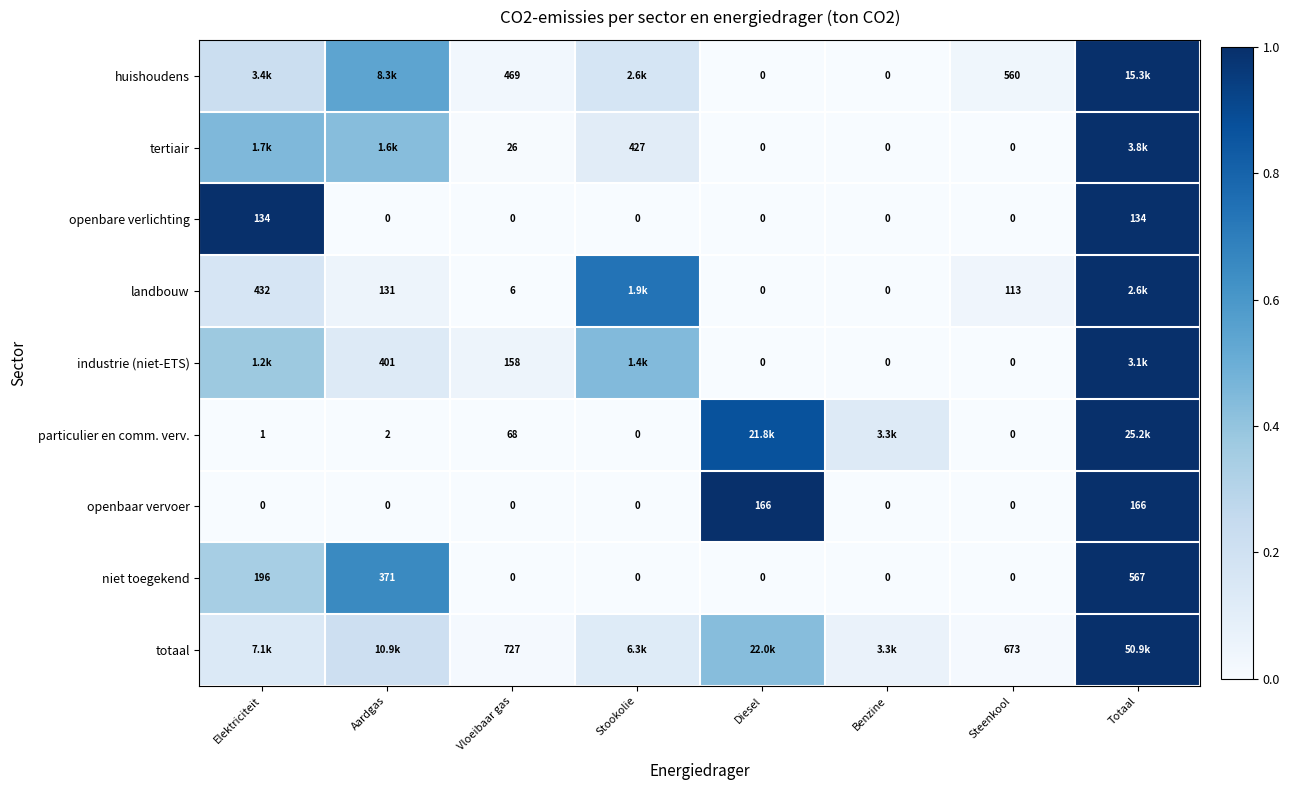

Is the value of openbaar vervoer at Steenkool greater than the value of particulier en comm. verv. at Elektriciteit?

No